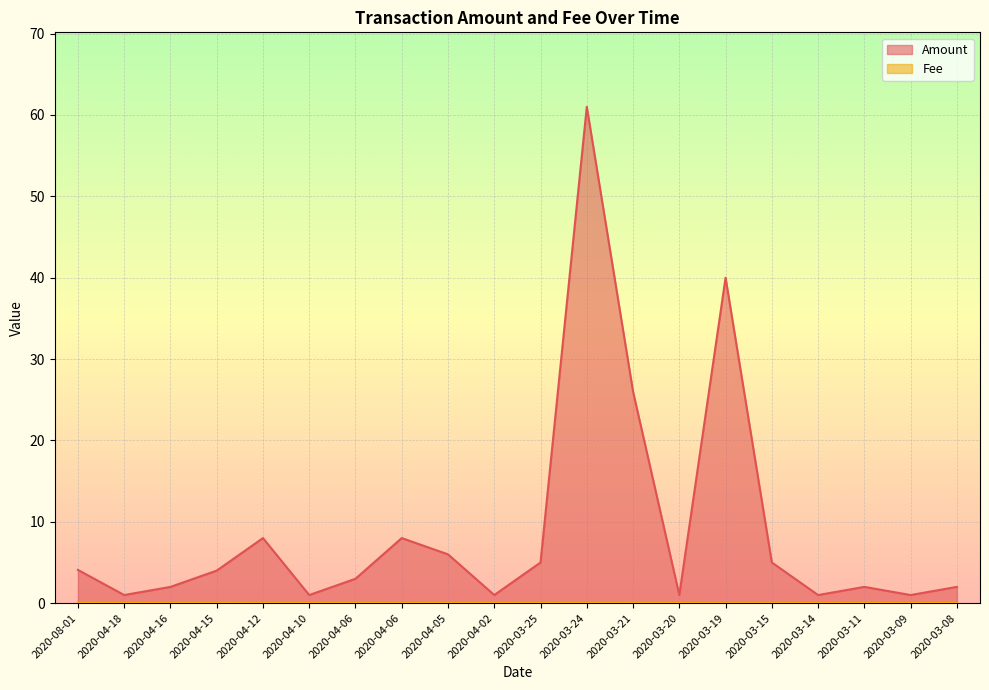

The value of Amount at 2020-04-02 is 1.0. True or false?

True